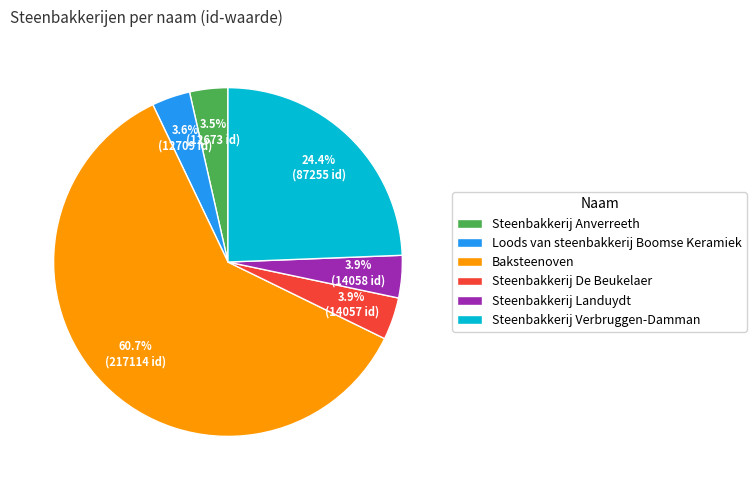

How much of the chart is everything except Steenbakkerij Verbruggen-Damman?

75.6%